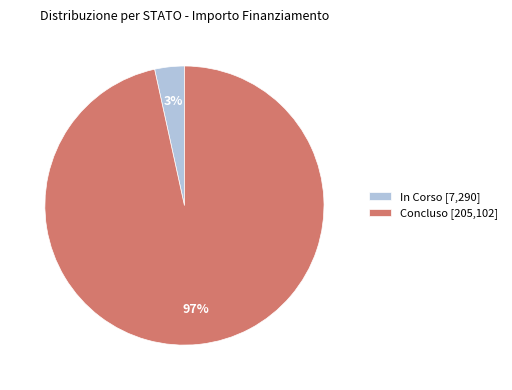

Is the sum of In Corso [7,290] and Concluso [205,102] greater than half?

Yes